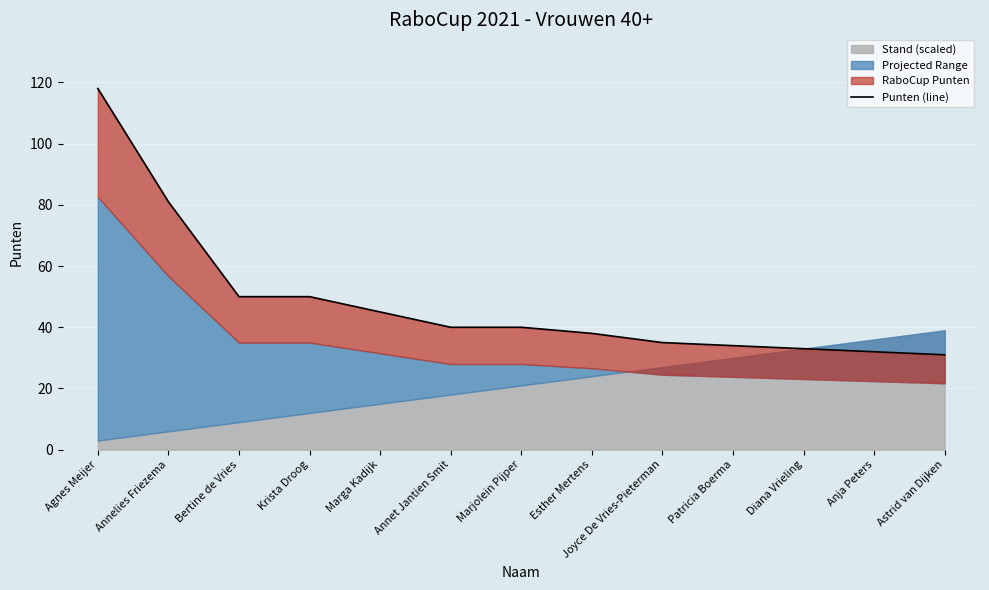

True or false: the data shows 35 at Joyce De Vries-Pieterman.

True